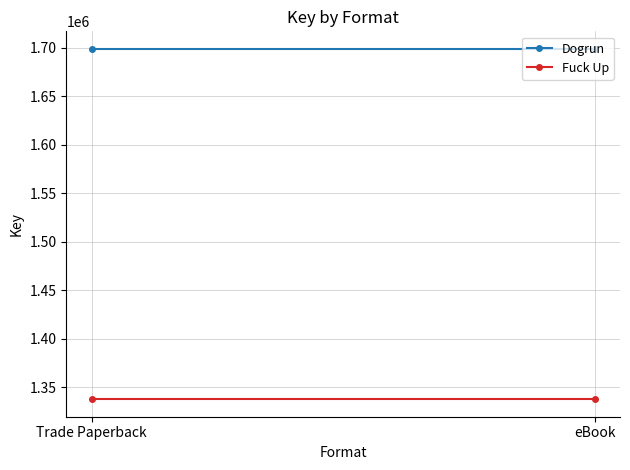

What is the maximum value shown in the chart?

1698734